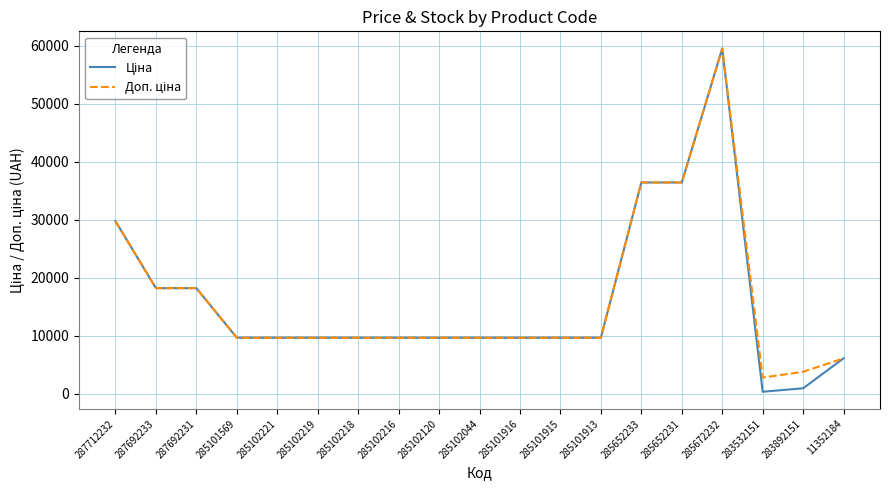

What is the total value across all series at 285101569?

19329.3